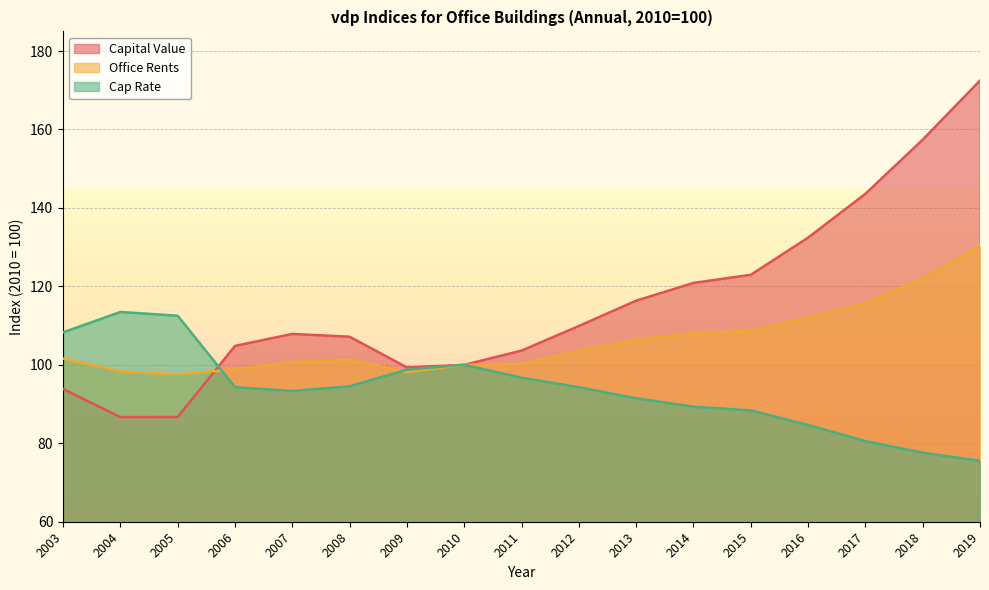

How many data points in Cap Rate are less than 94?

8